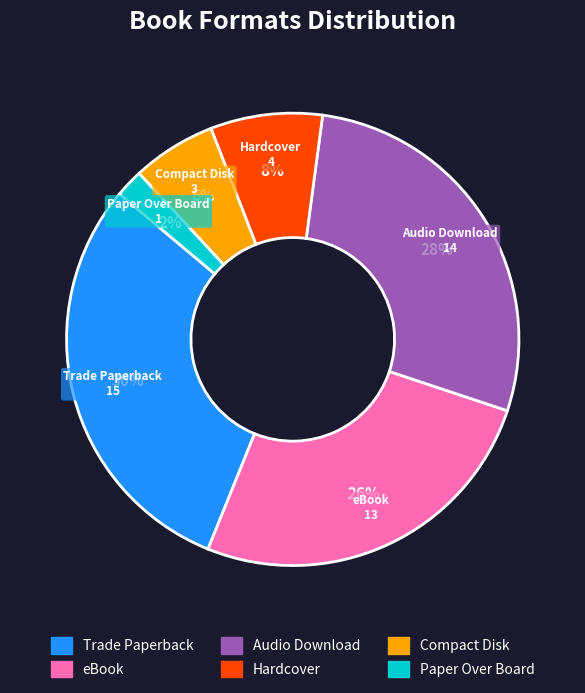

To the nearest percent, what percentage of the pie is Trade Paperback?

30%